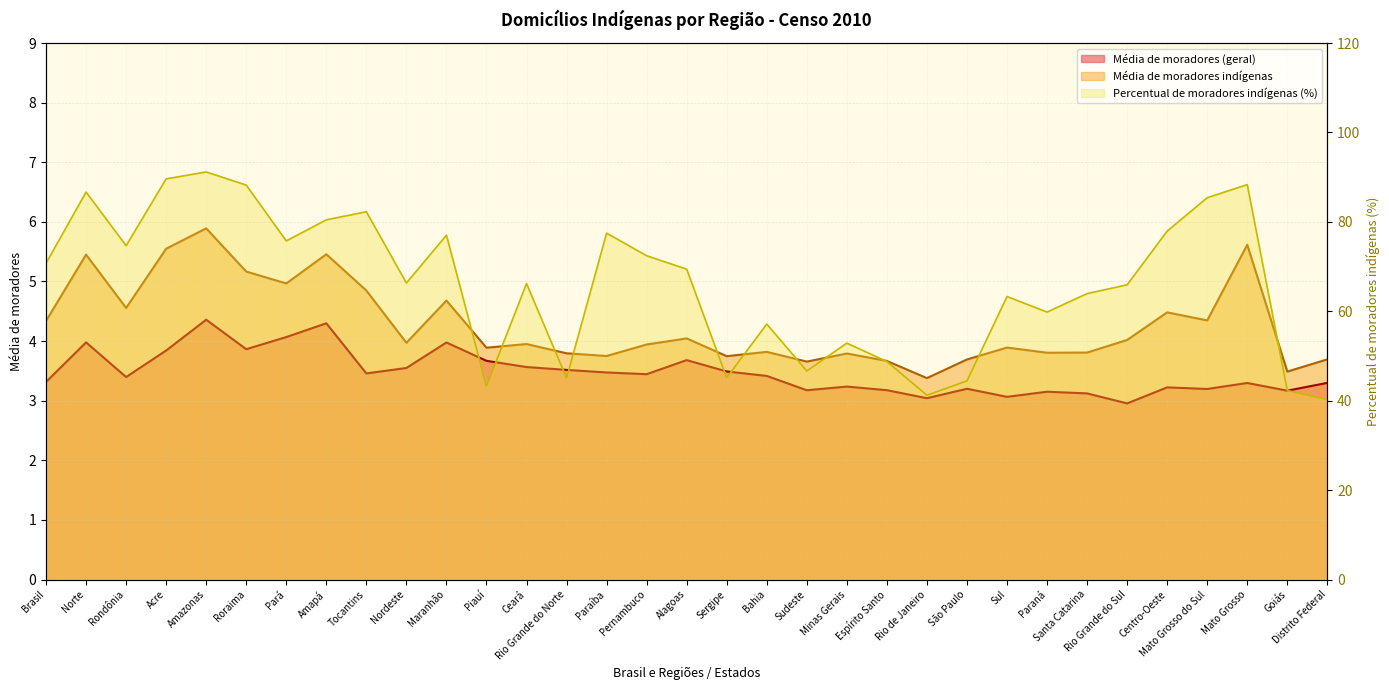

List the series in order of their peak value, highest first.

Percentual de moradores indígenas (%), Média de moradores indígenas, Média de moradores (geral)